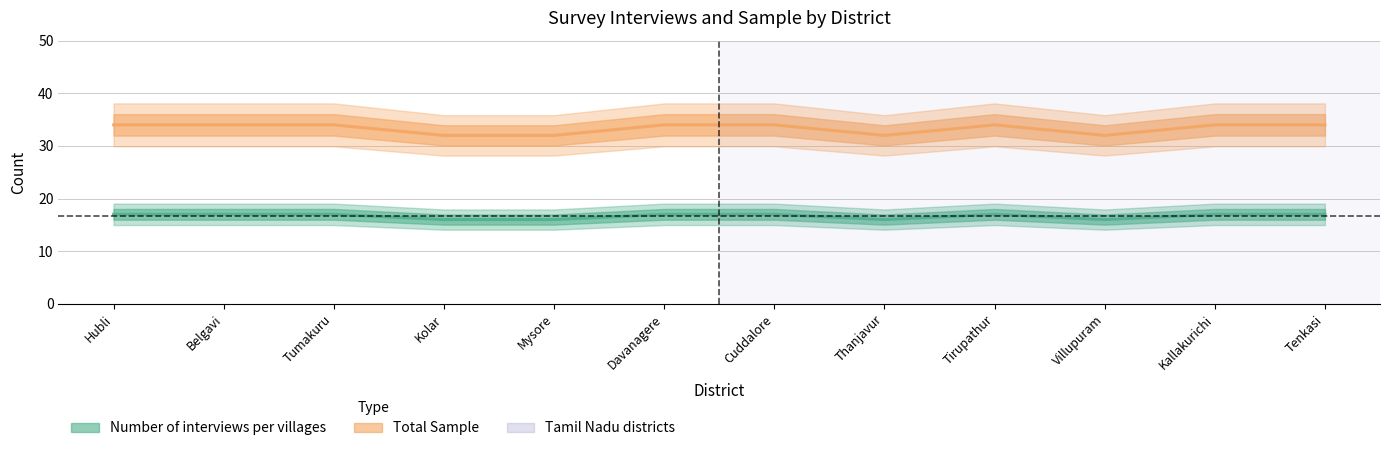

True or false: Total Sample and Number of interviews per villages cross at least once.

False